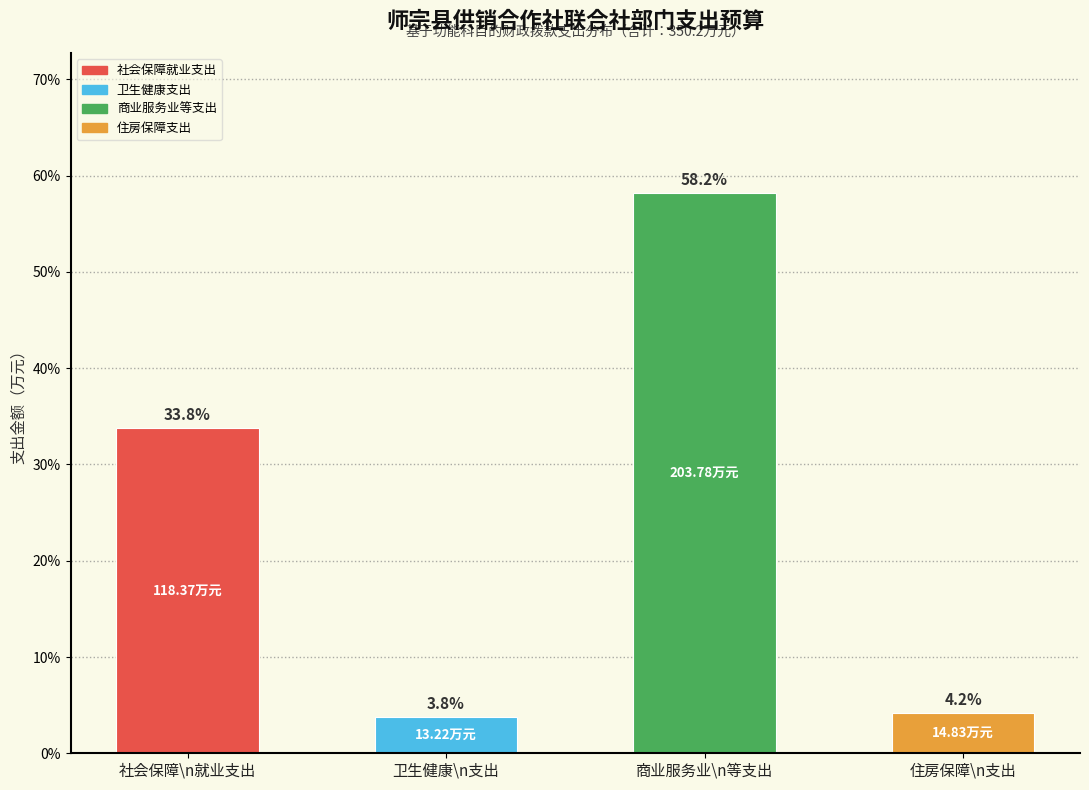

What is the label of the 3rd bar from the left?

商业服务业\n等支出